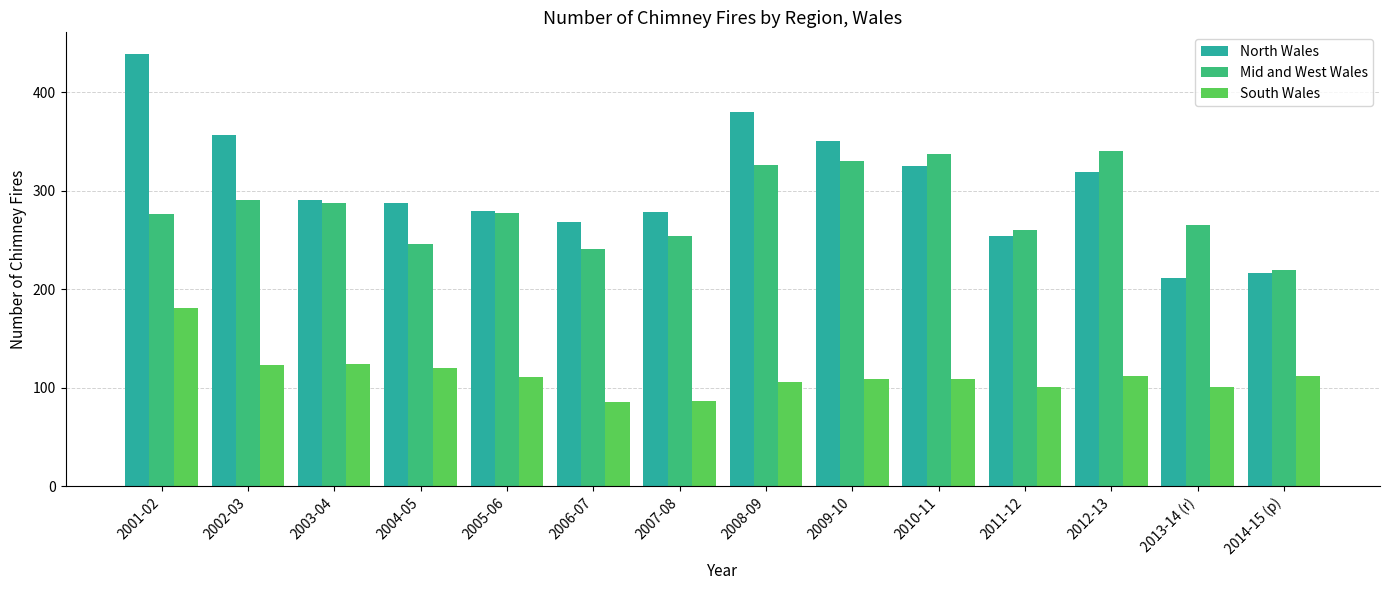

Count the number of data series in this chart.

3